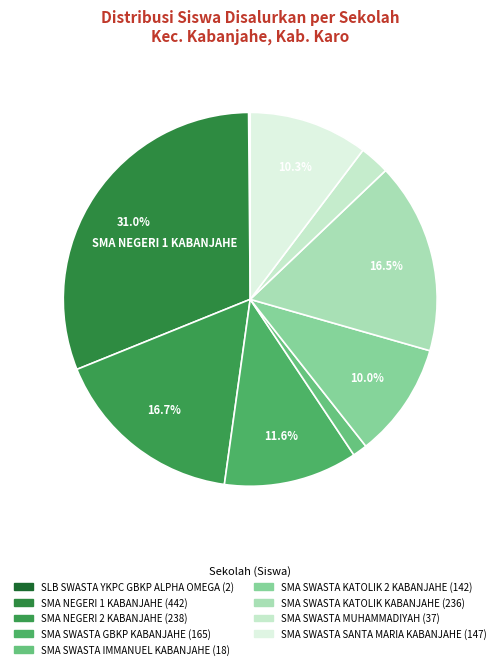

To the nearest percent, what percentage of the pie is SMA SWASTA MUHAMMADIYAH?

3%